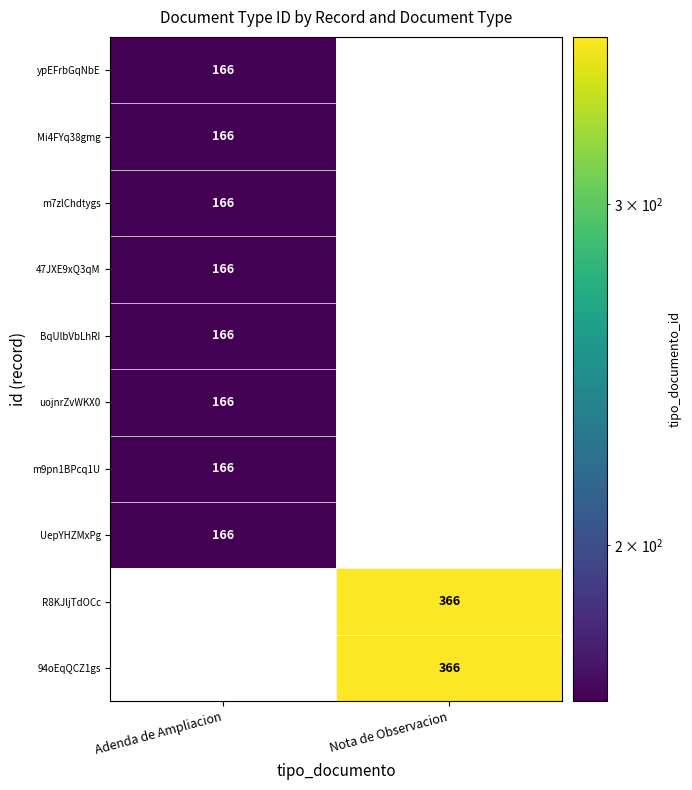

At which category is the sum across all series the highest?

Adenda de Ampliacion